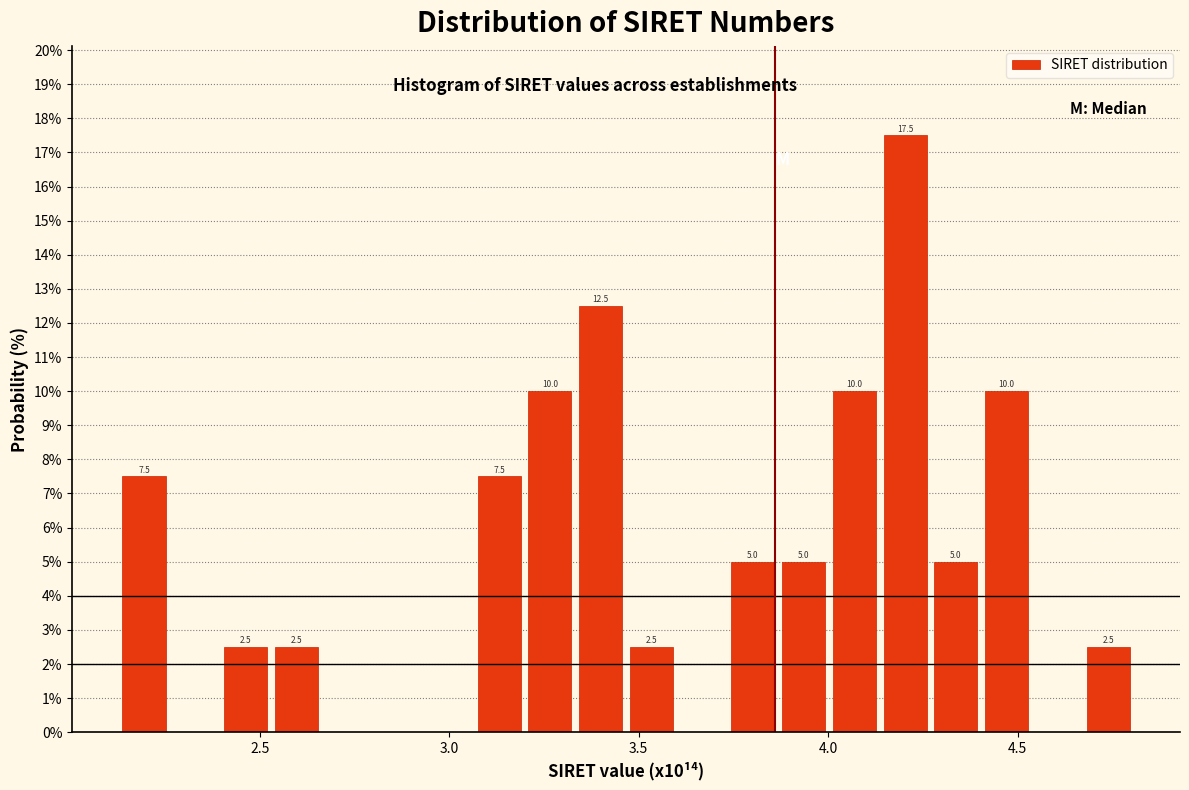

Around what value on the x-axis is the tallest bar? Give the approximate position of its centre, as read against the axis.

4.20